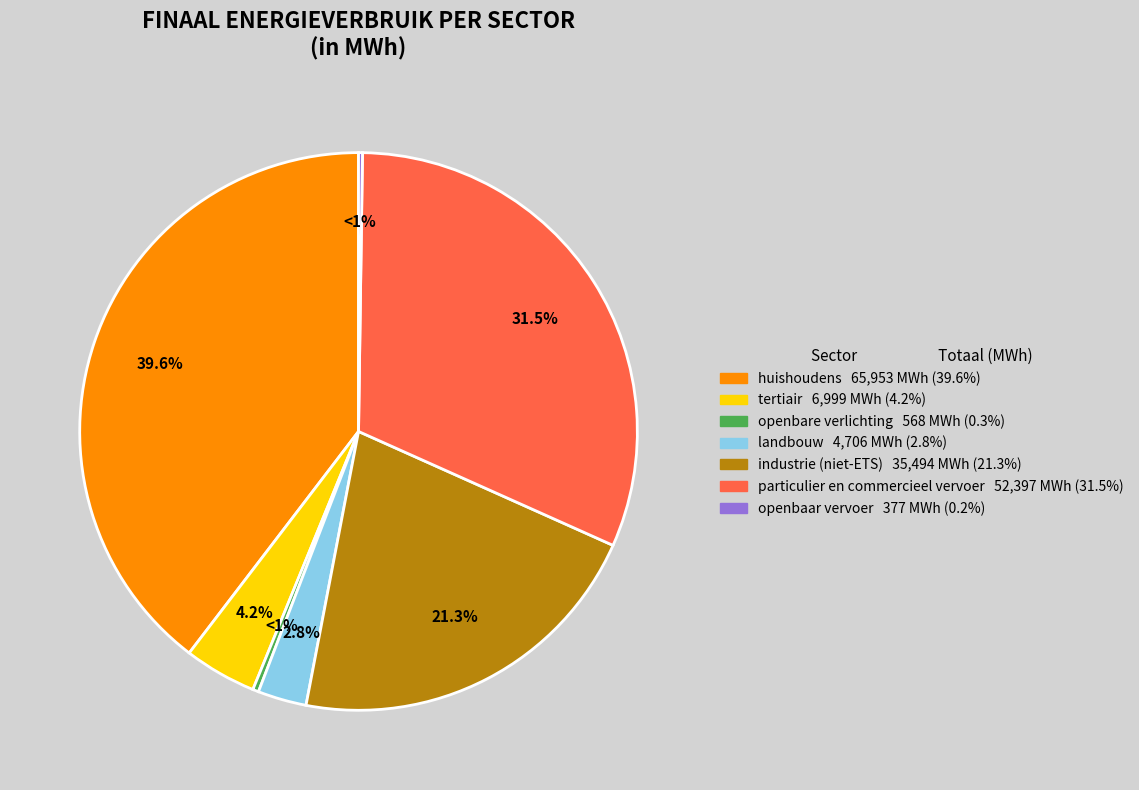

To the nearest percent, what is the combined percentage of industrie (niet-ETS) and landbouw?

24%